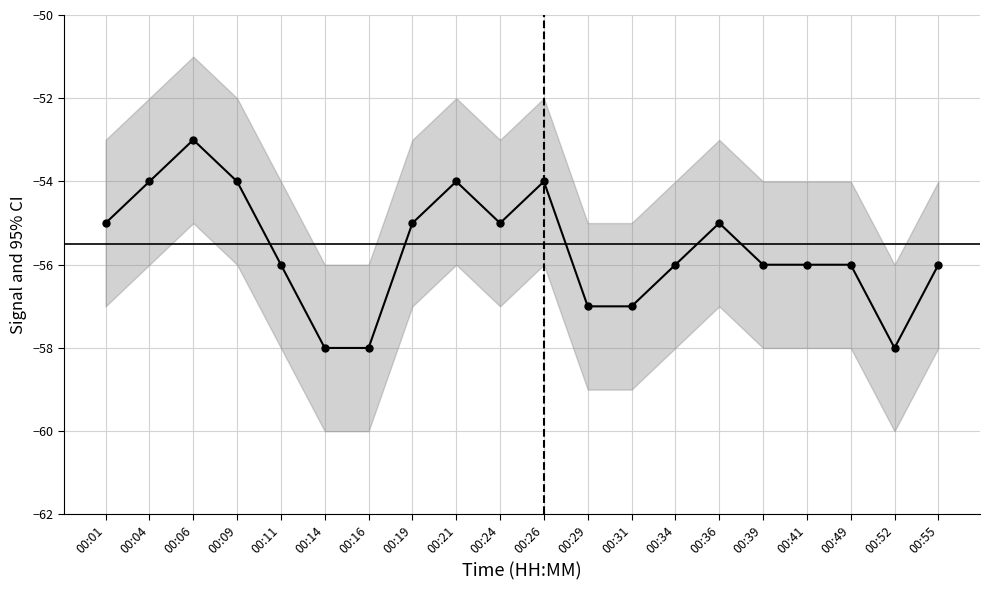

Where is the first local minimum?

00:24